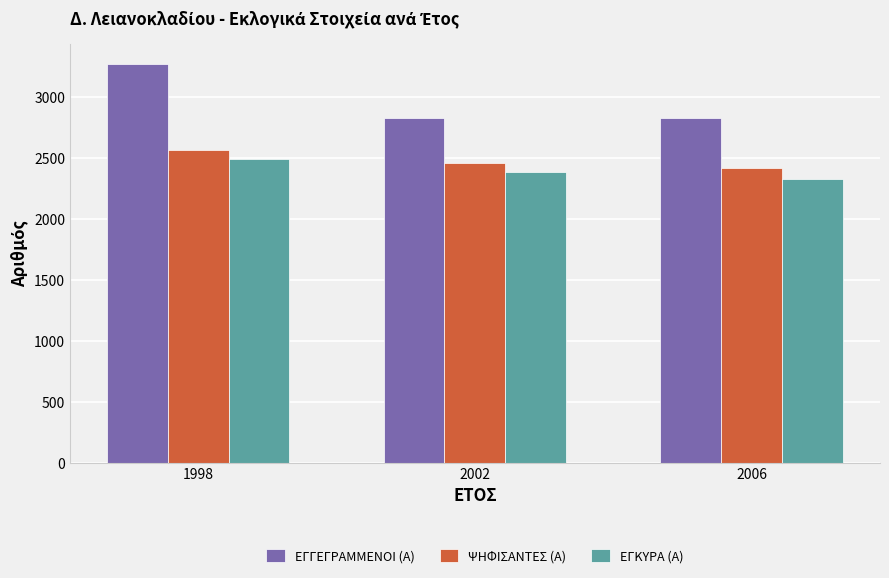

Does the chart contain any negative values?

No